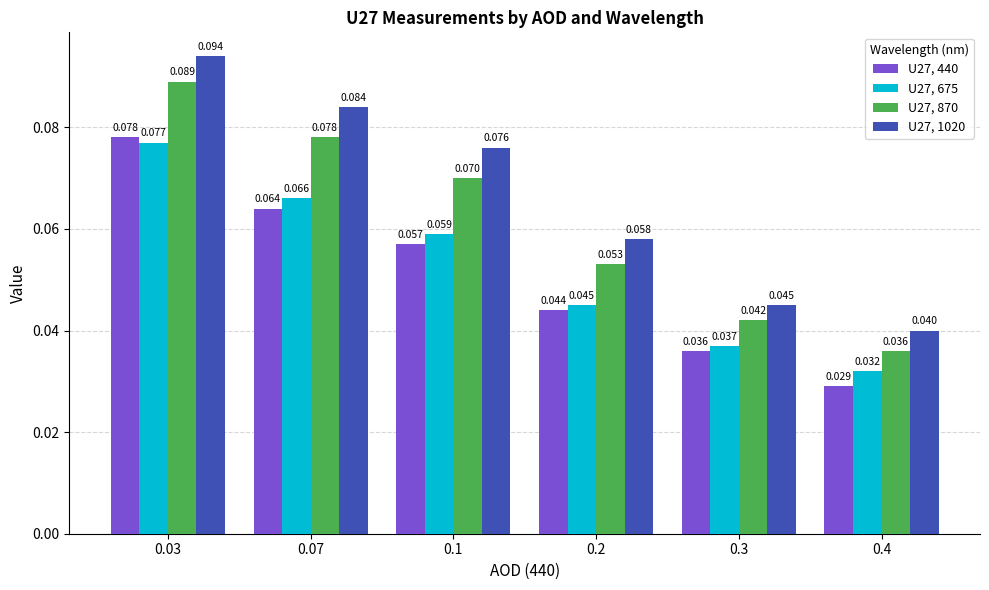

Does the chart contain stacked bars?

No